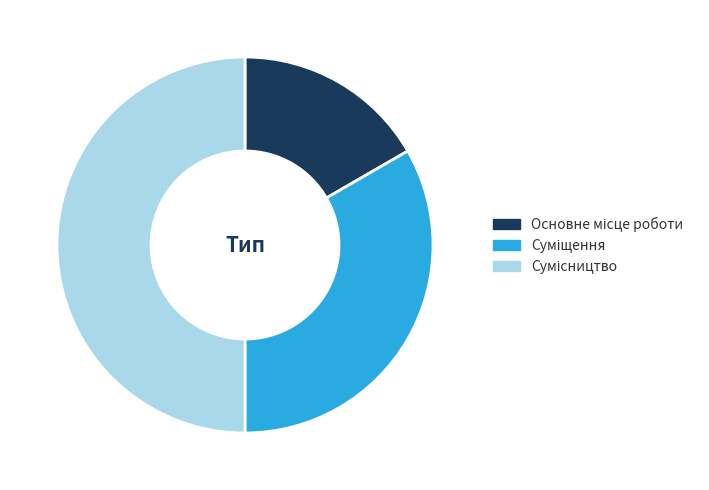

The Суміщення slice represents 23% of the pie. True or false?

False